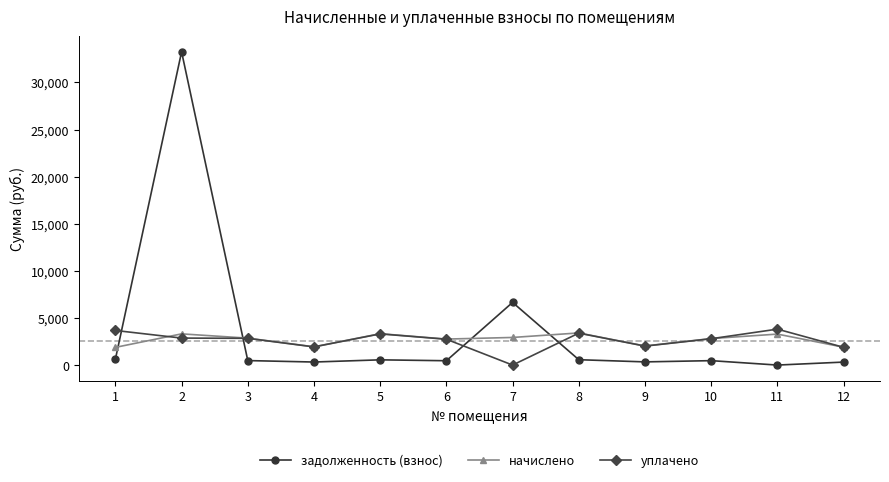

What is the difference between the second highest and minimum values in the уплачено series?

3671.9